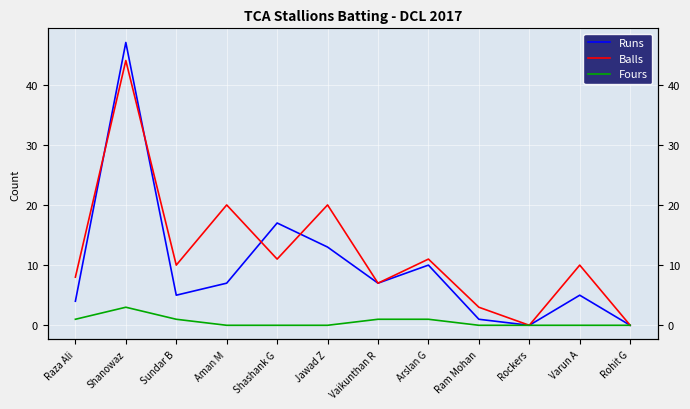

True or false: Balls has a value of 10 at Varun A.

True